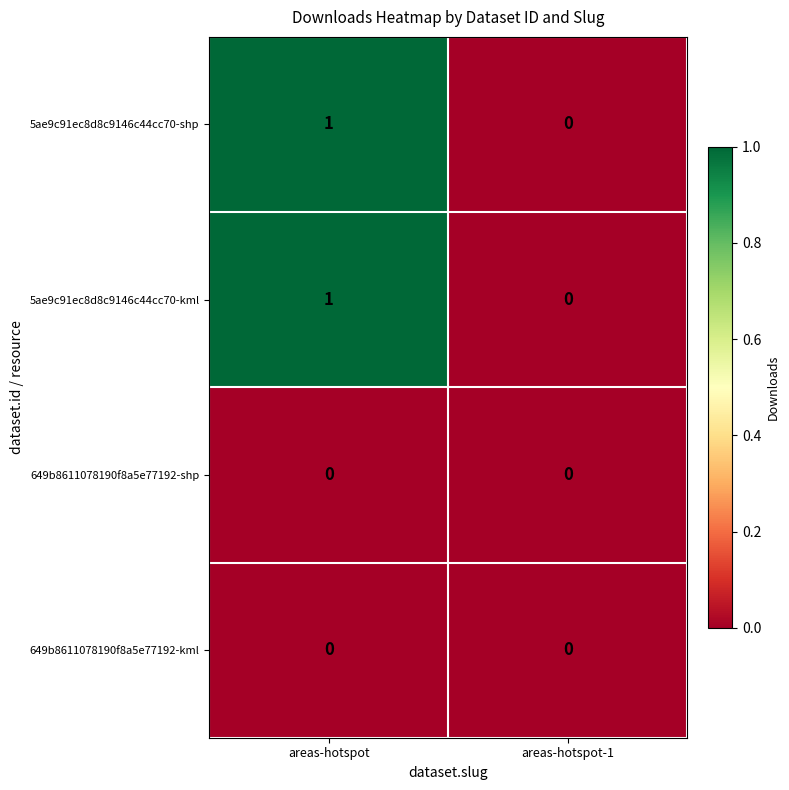

List the labels in order of 5ae9c91ec8d8c9146c44cc70-shp value, largest first.

areas-hotspot, areas-hotspot-1